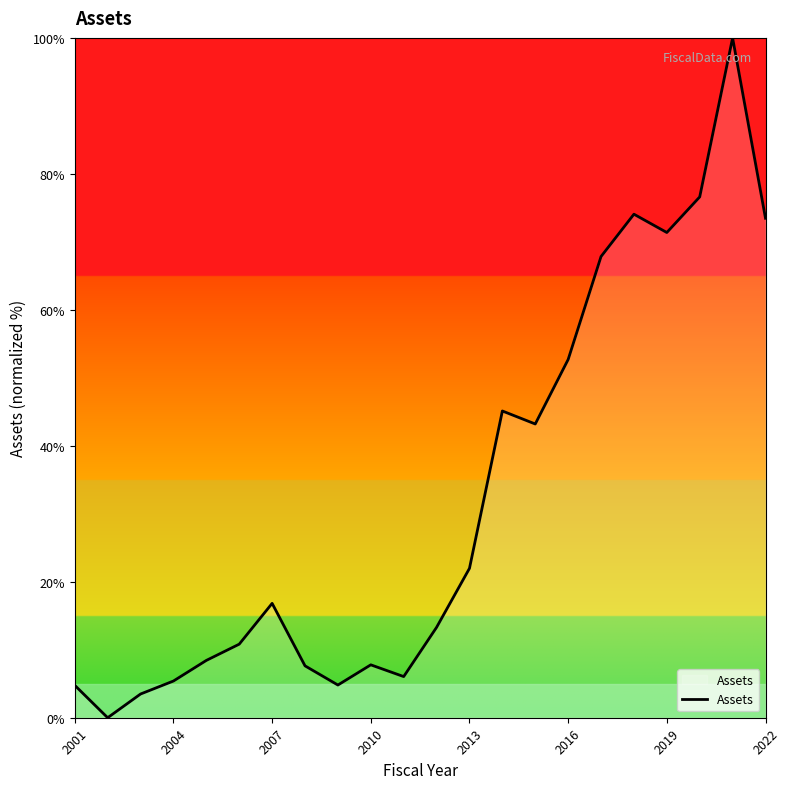

What is the maximum value shown in the chart?

100.0